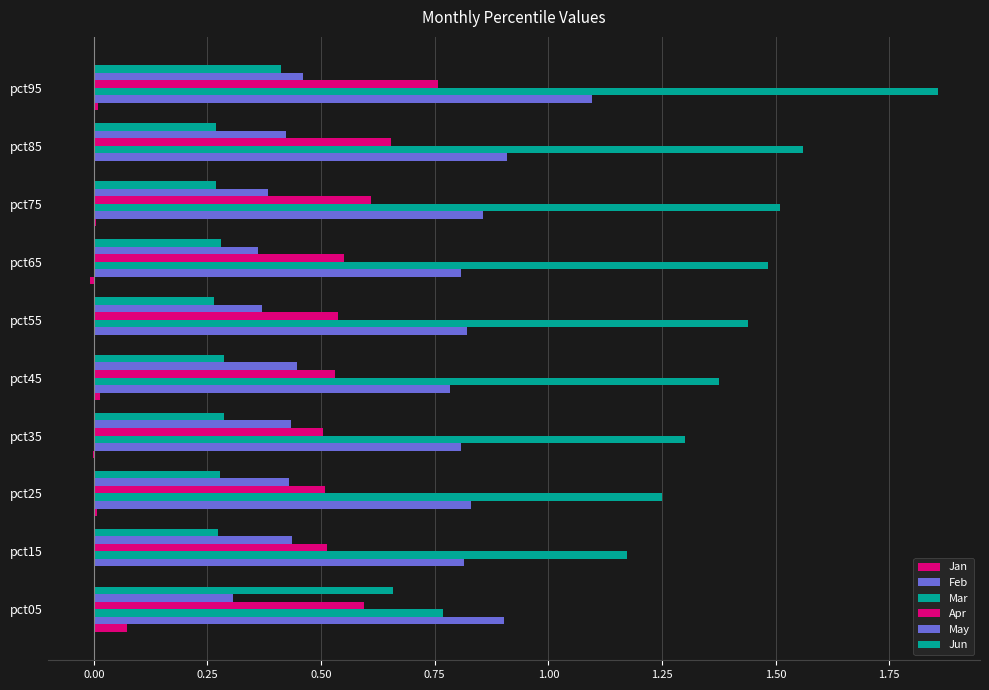

How many series are shown in this chart?

6